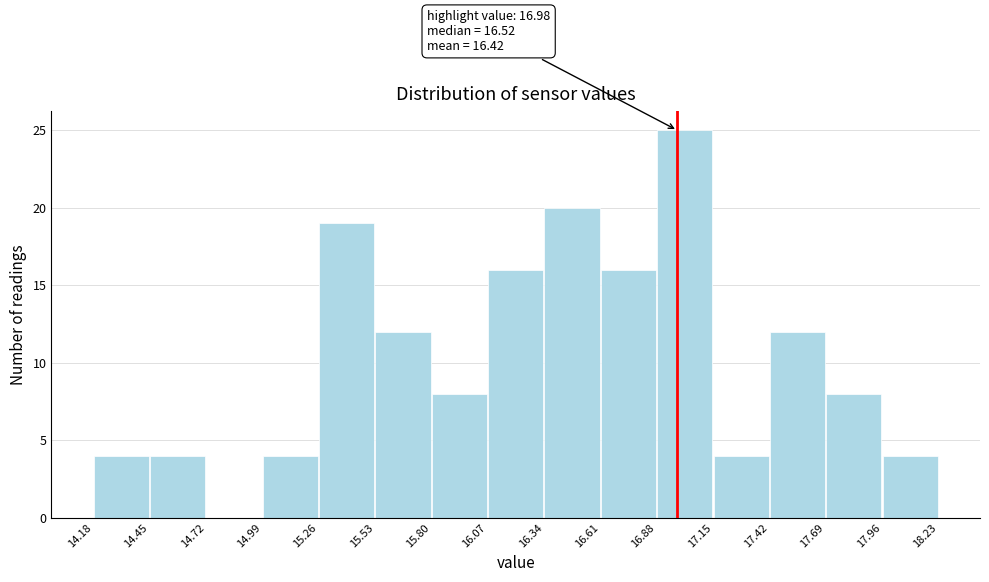

Which range on the x-axis has the tallest bar?

16.88 to 17.15